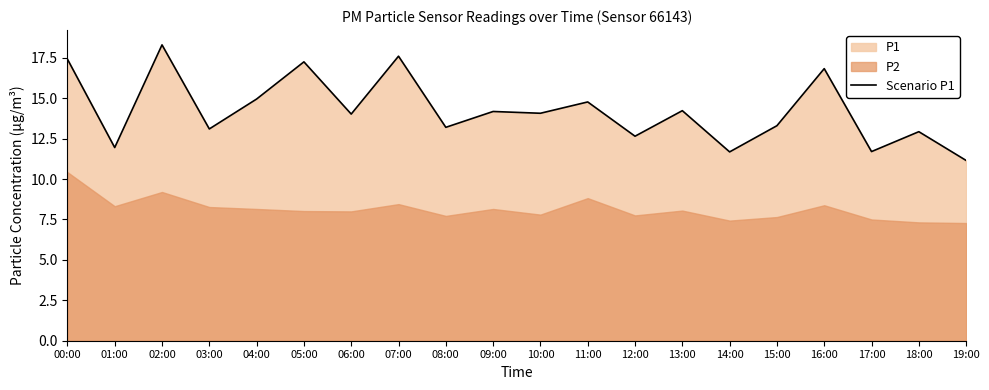

What is the ratio of the value at 19:00 to the value at 12:00?

0.9